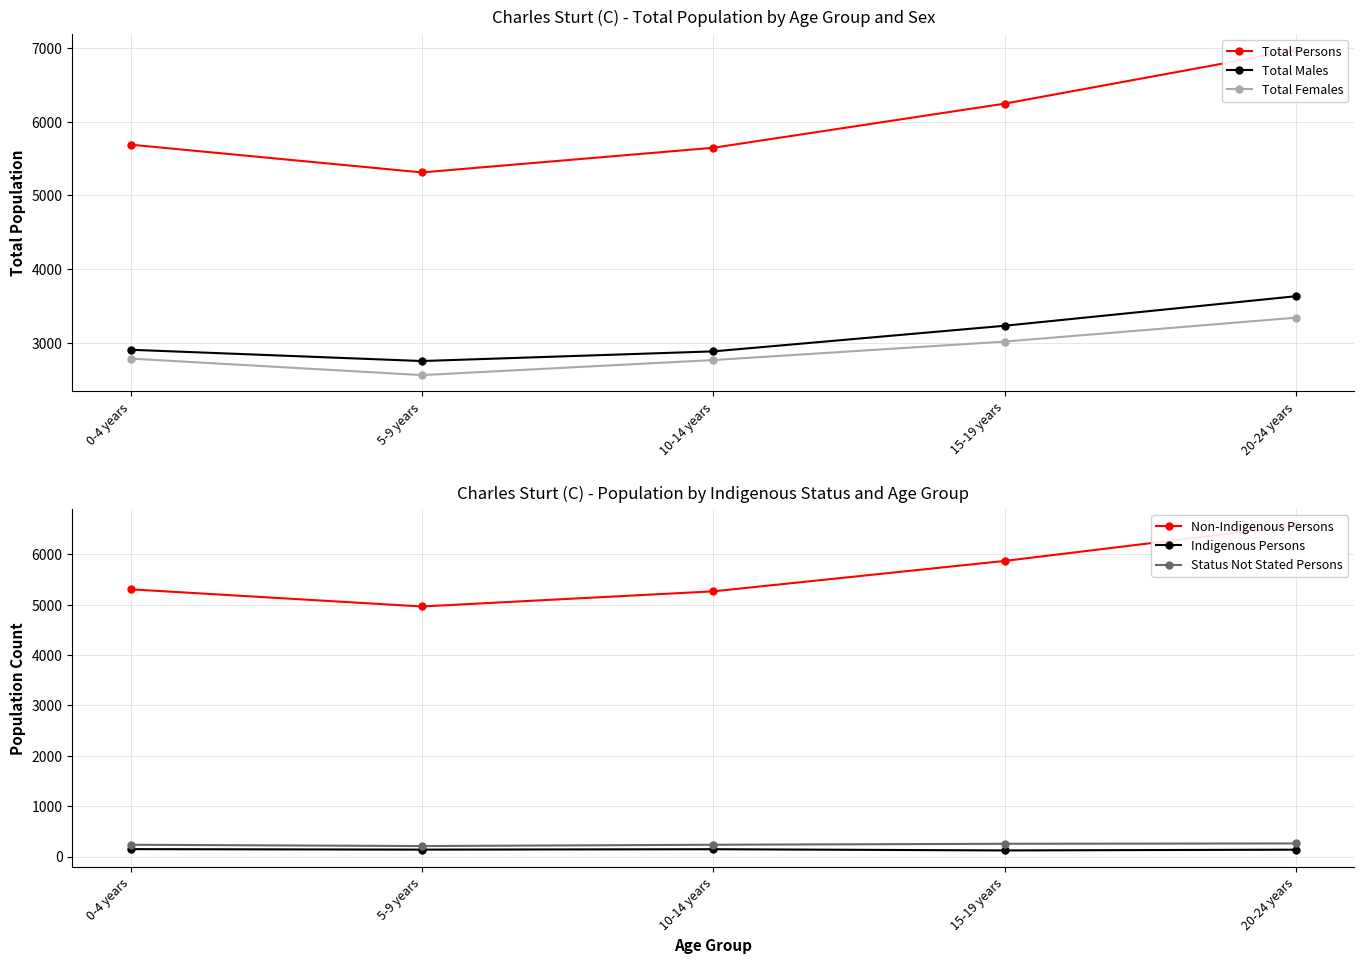

True or false: Indigenous Persons and Total Persons cross at least once.

False